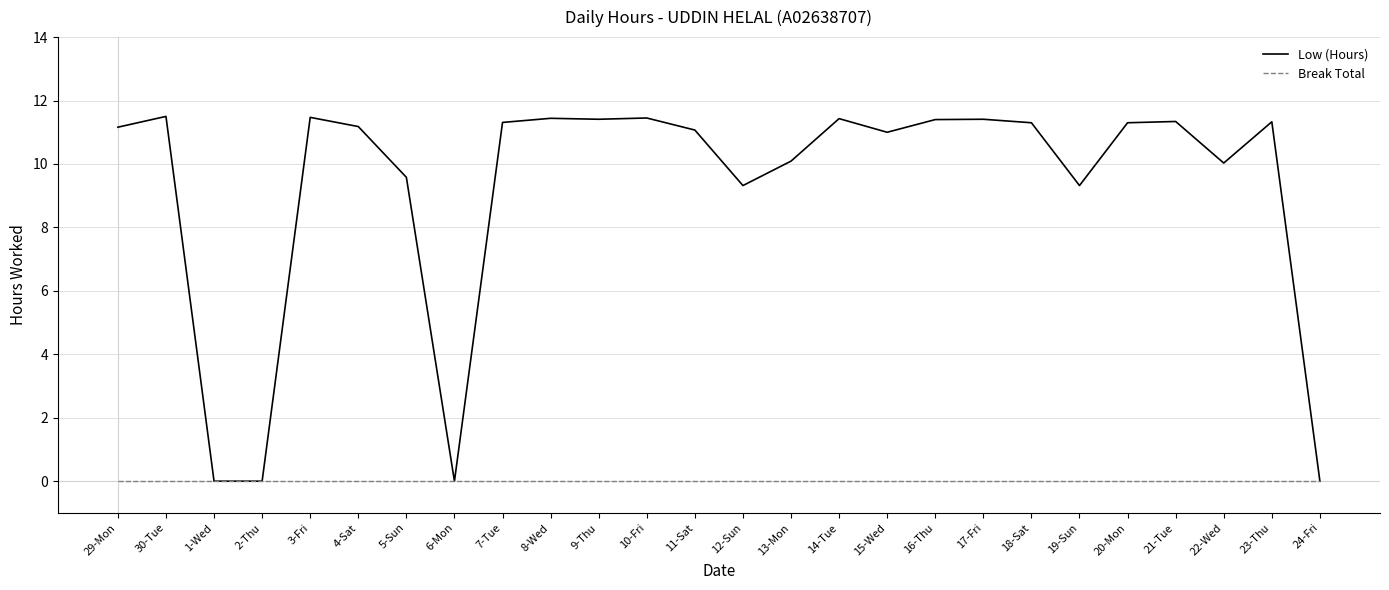

List the series in order of their peak value, lowest first.

Break Total, Low (Hours)